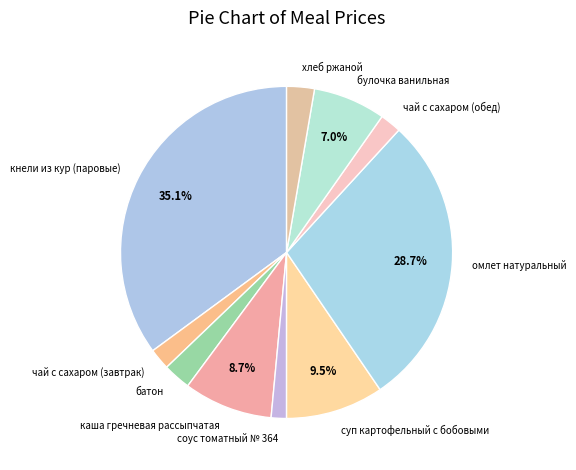

How many segments does this pie chart have?

10